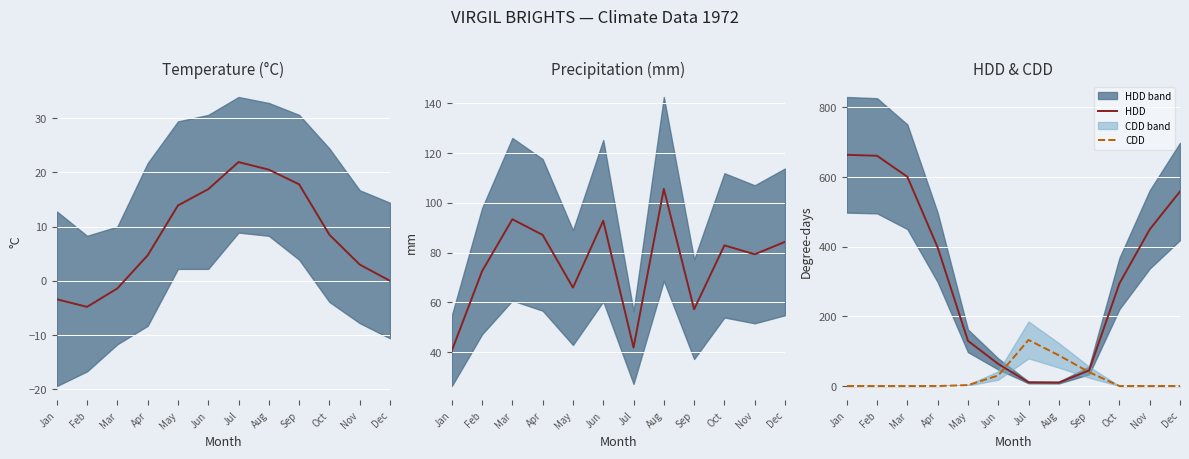

Which category has the highest value across all series?

Jan